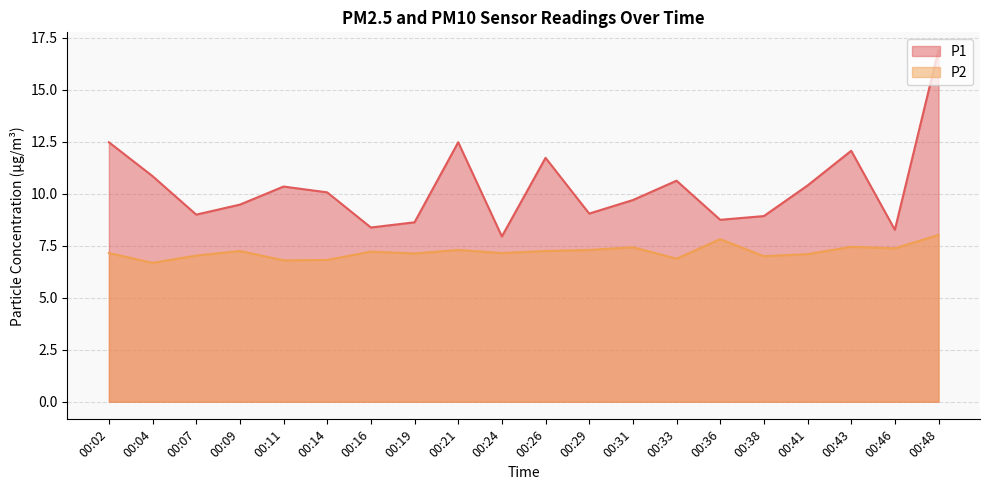

Which series has the largest total across all categories?

P1